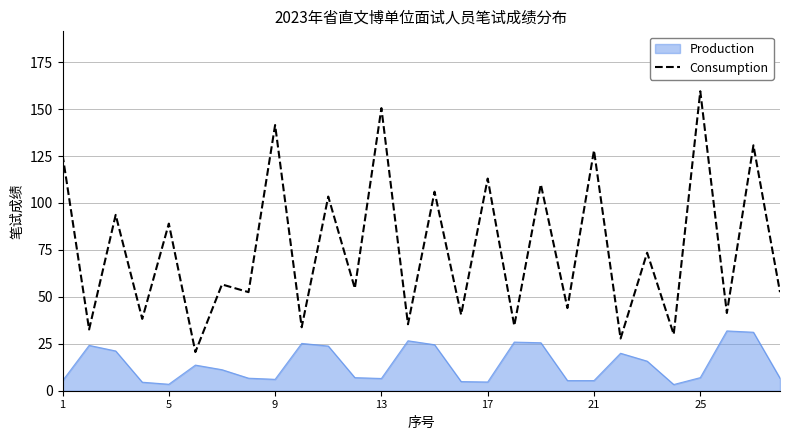

List the series in order of their peak value, lowest first.

Production, Consumption